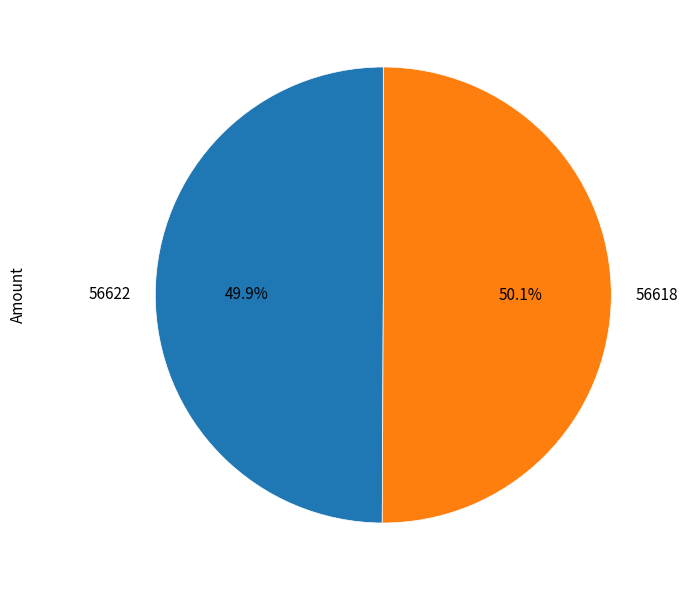

Is the sum of 56622 and 56618 greater than half?

Yes